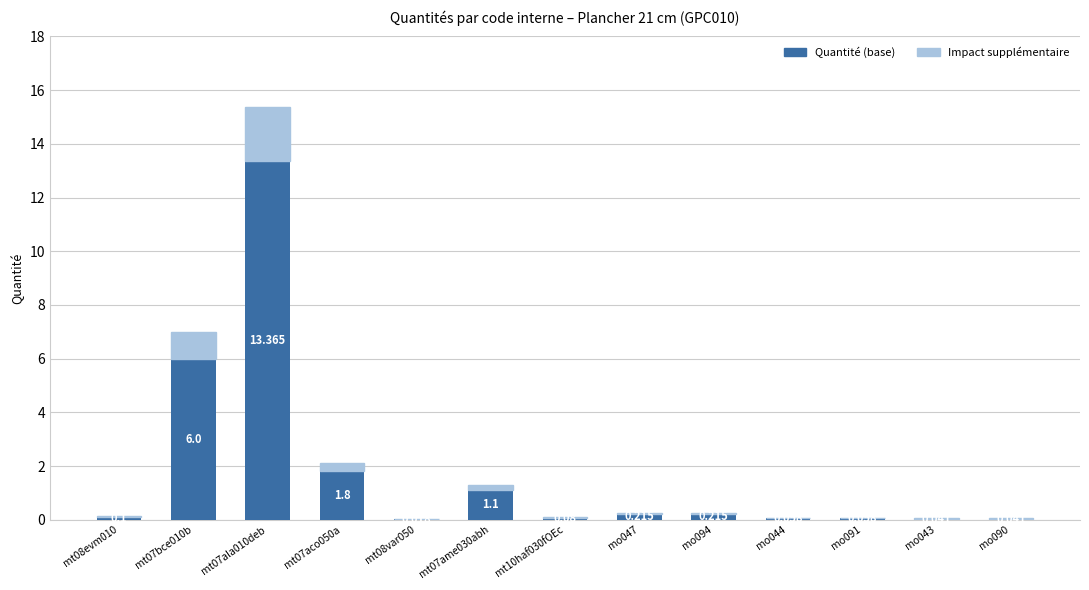

At which category is the sum across all series the highest?

mt07ala010deb